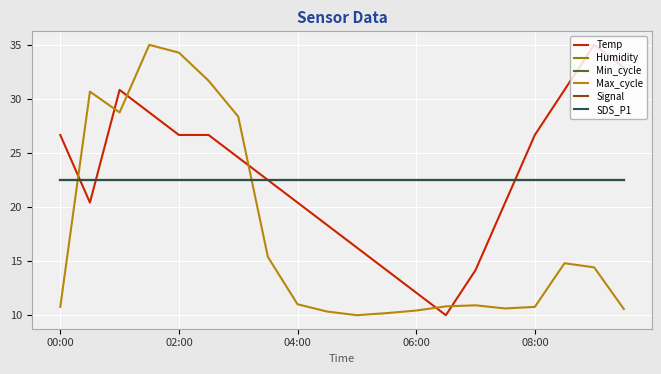

What is the average value of the Temp series?

22.9